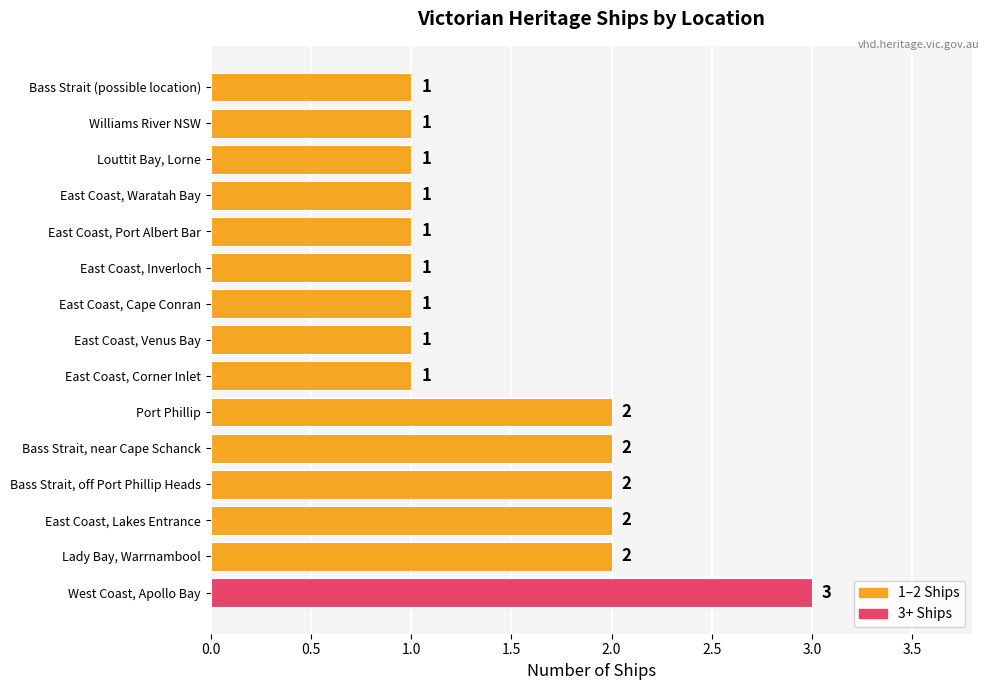

How many values are between 1 and 2?

14